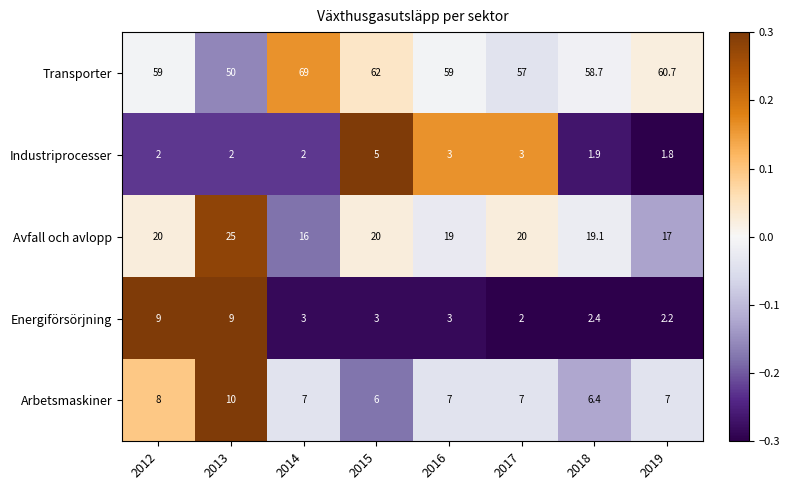

The Arbetsmaskiner series shows 6.0 at 2015. True or false?

True